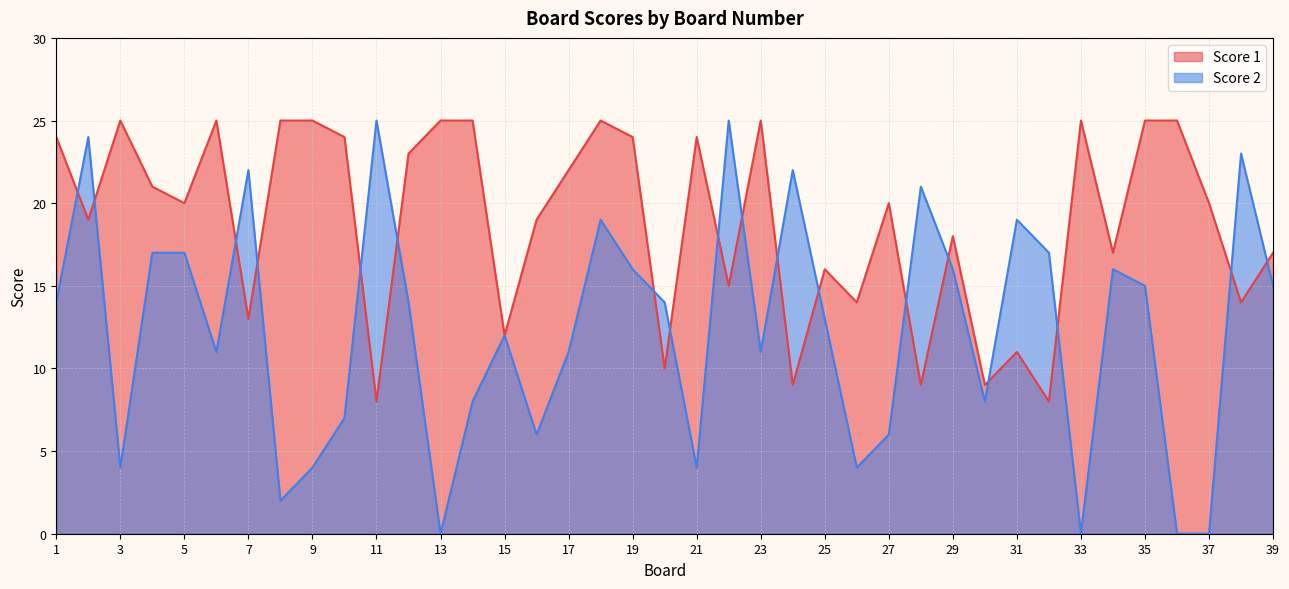

What is the total value across all series at 30?

17